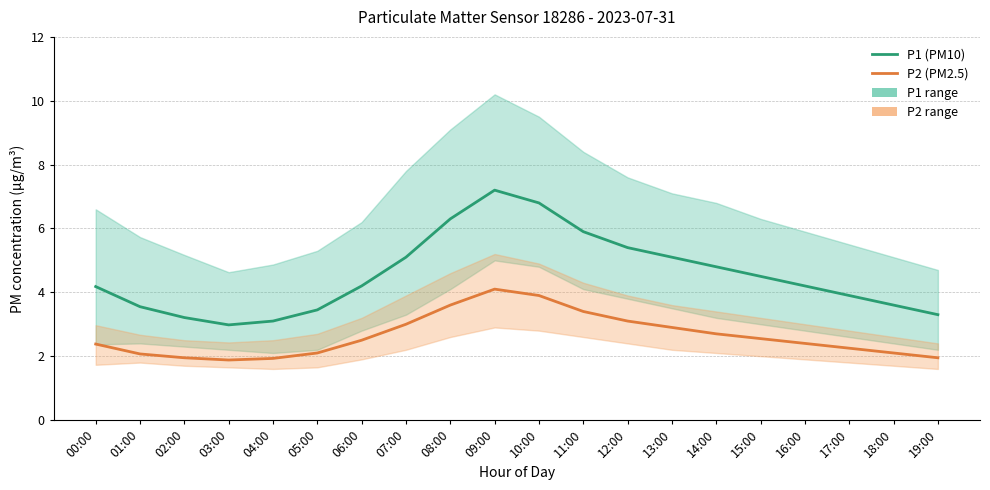

At which category is the sum across all series the highest?

09:00